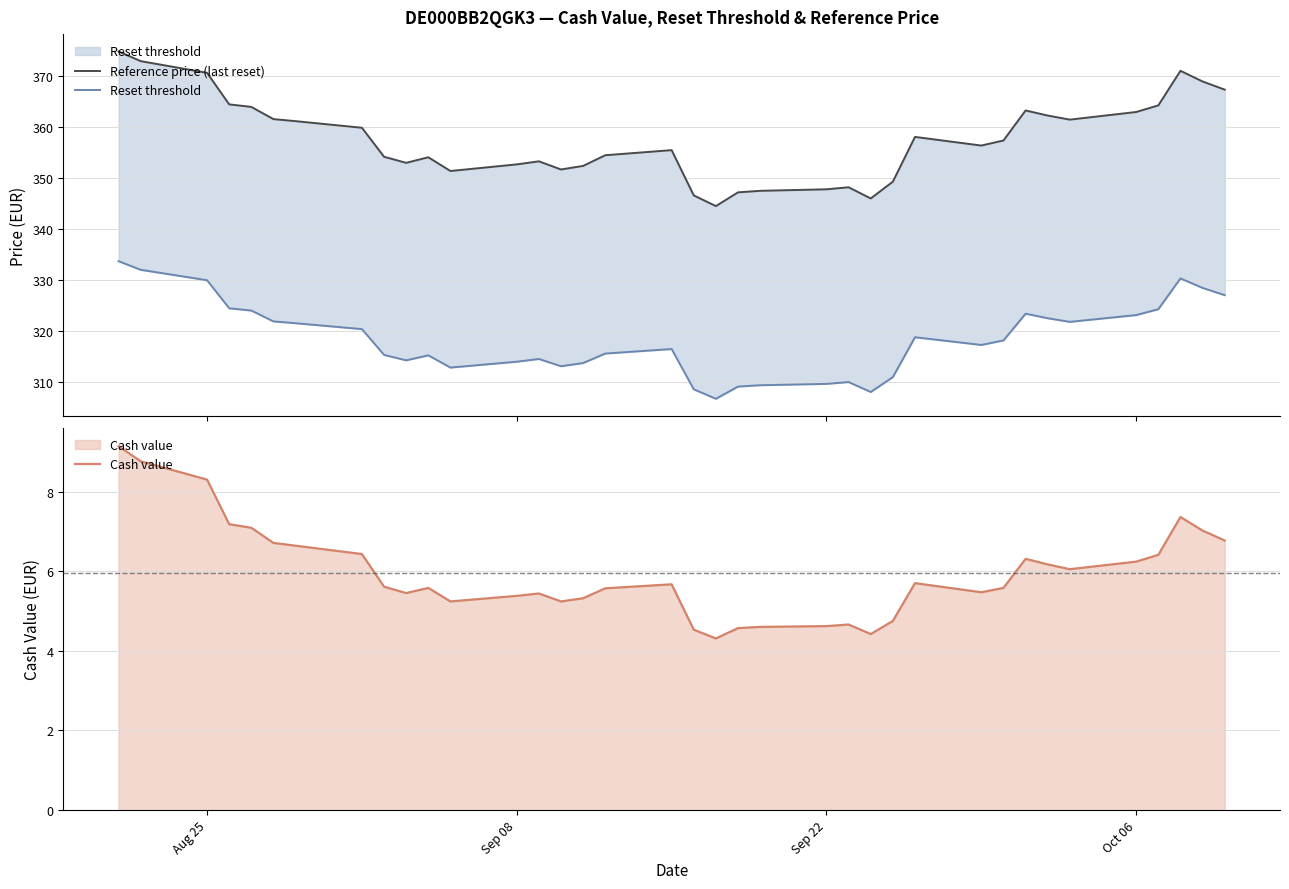

True or false: Reference price (last reset) and Reset threshold intersect in this chart.

False